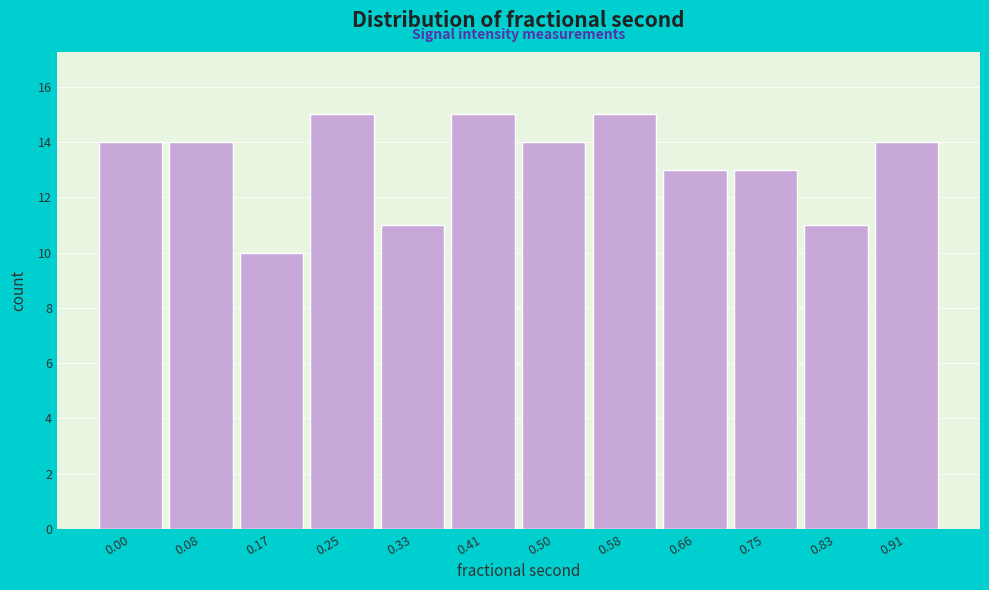

Reading left to right, what are all the values shown in this chart?

0.00=14	0.08=14	0.17=10	0.25=15	0.33=11	0.41=15	0.50=14	0.58=15	0.66=13	0.75=13	0.83=11	0.91=14